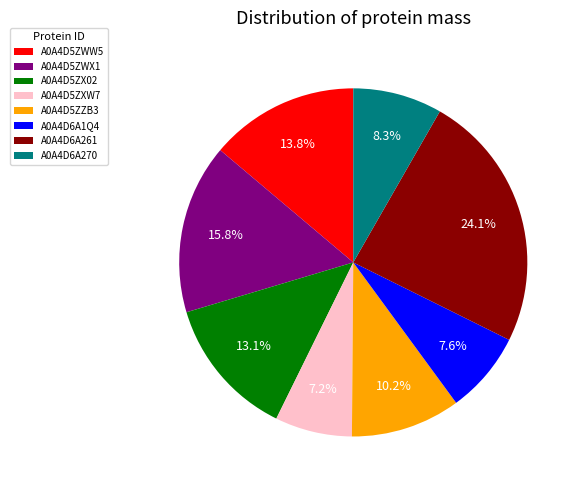

Combined, do A0A4D5ZX02 and A0A4D6A1Q4 account for over 50%?

No